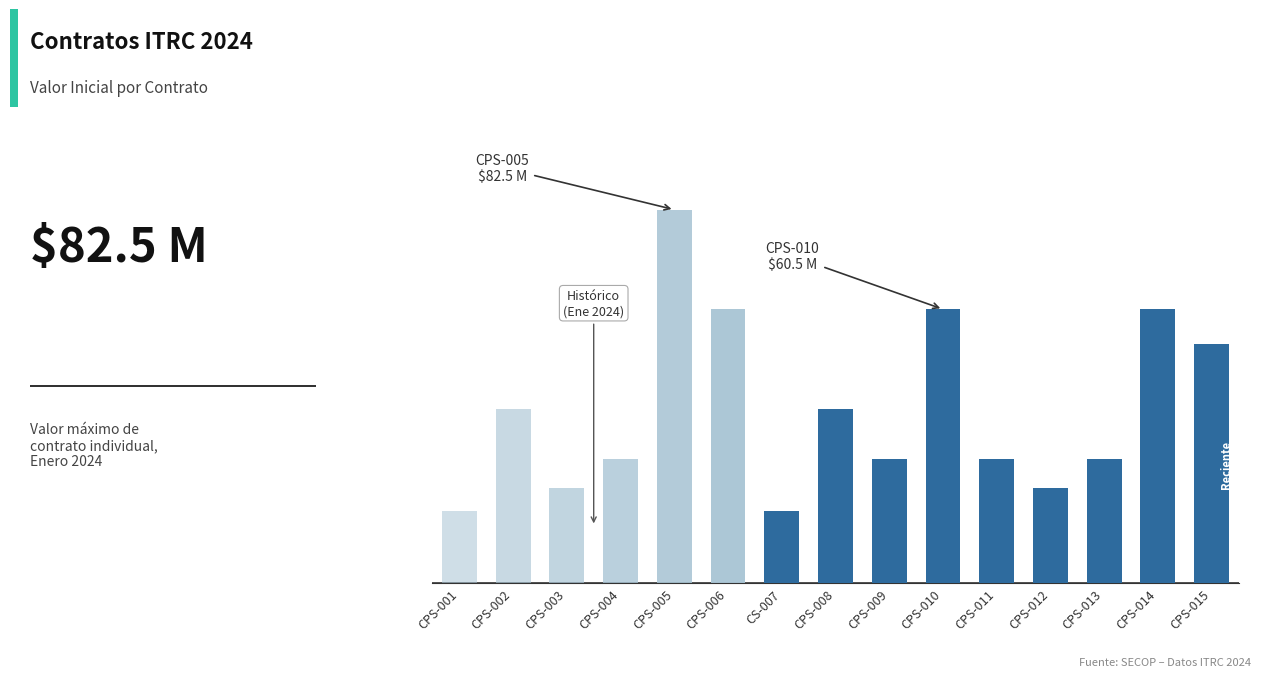

How many data points are less than 27500000?

4